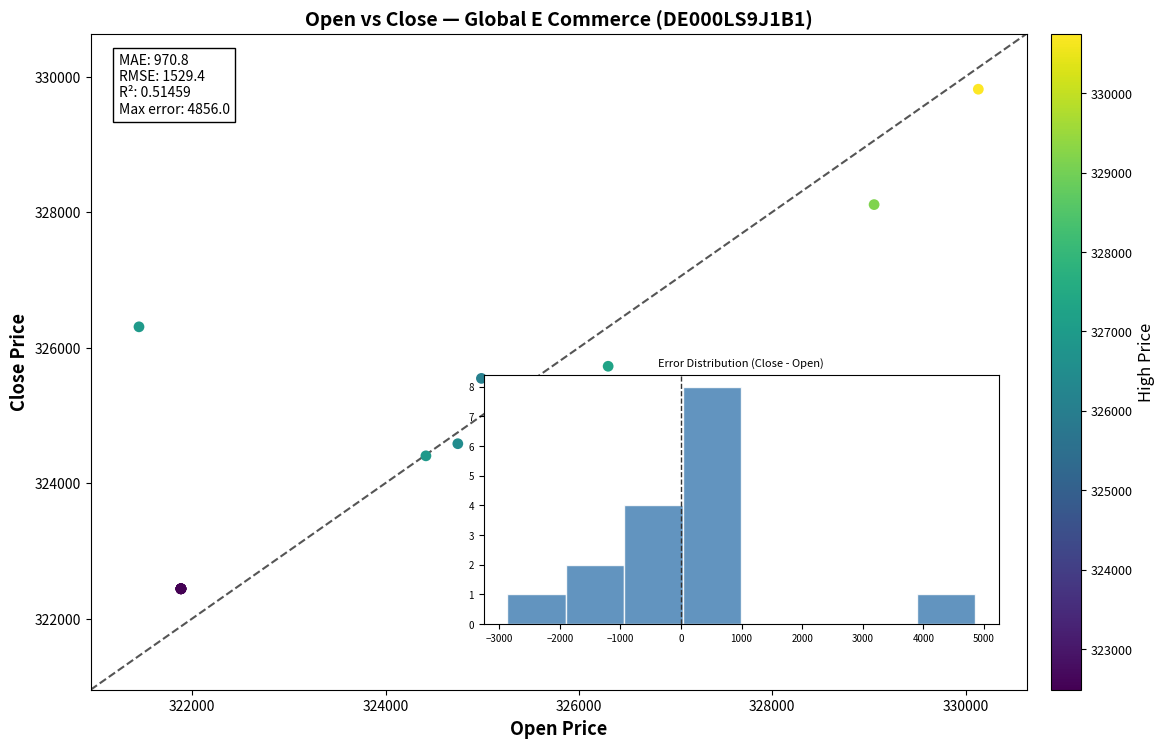

What Y value in the scatter plot is closest to 326126?

326306